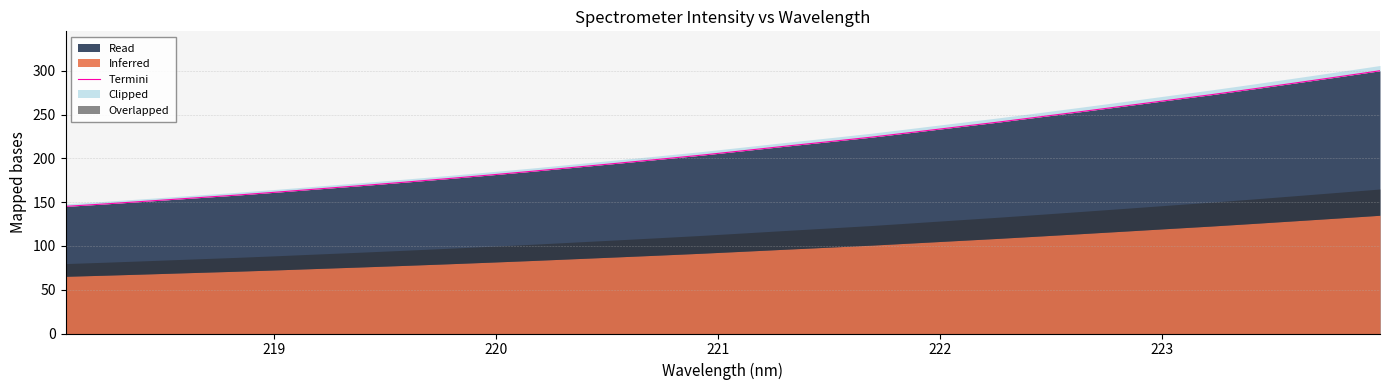

What is the maximum value for Read?

300.0